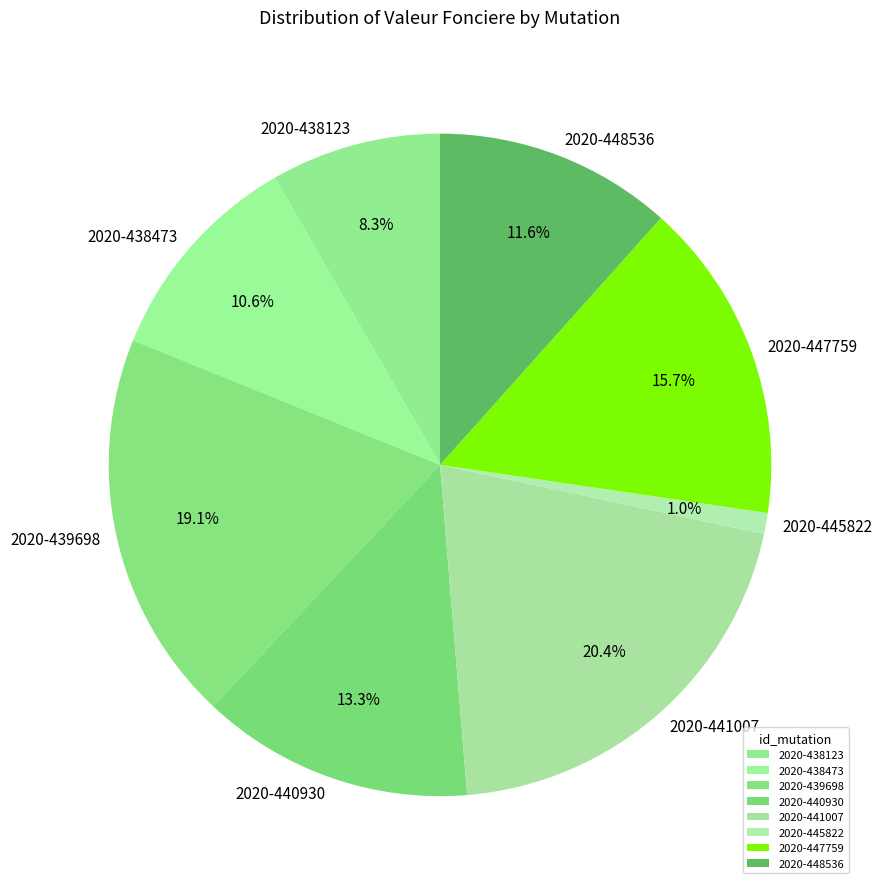

What is the smallest slice in the pie chart?

2020-445822